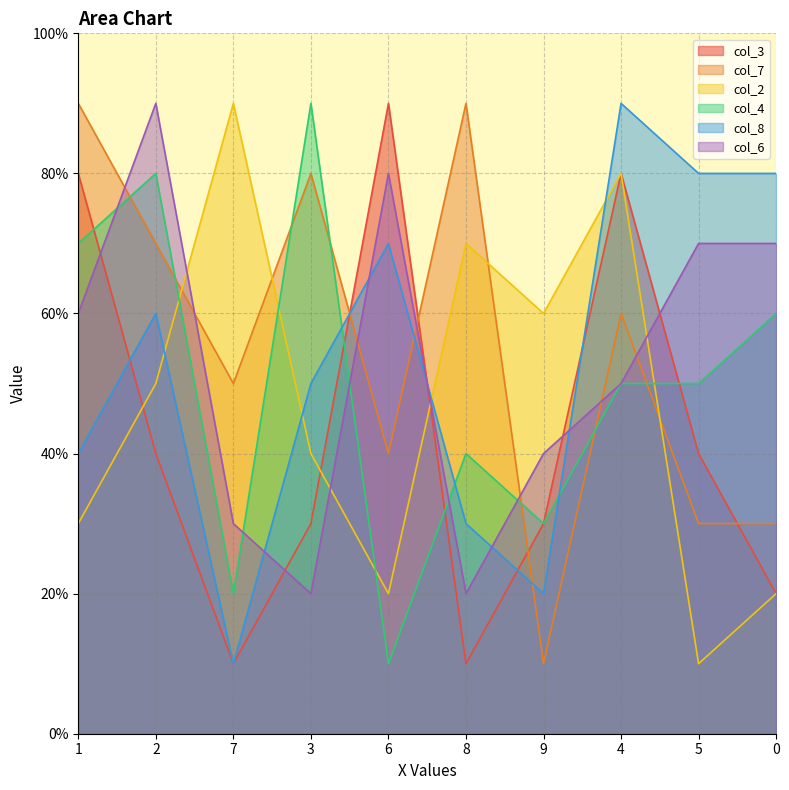

How many col_3 values are between 2 and 8?

7